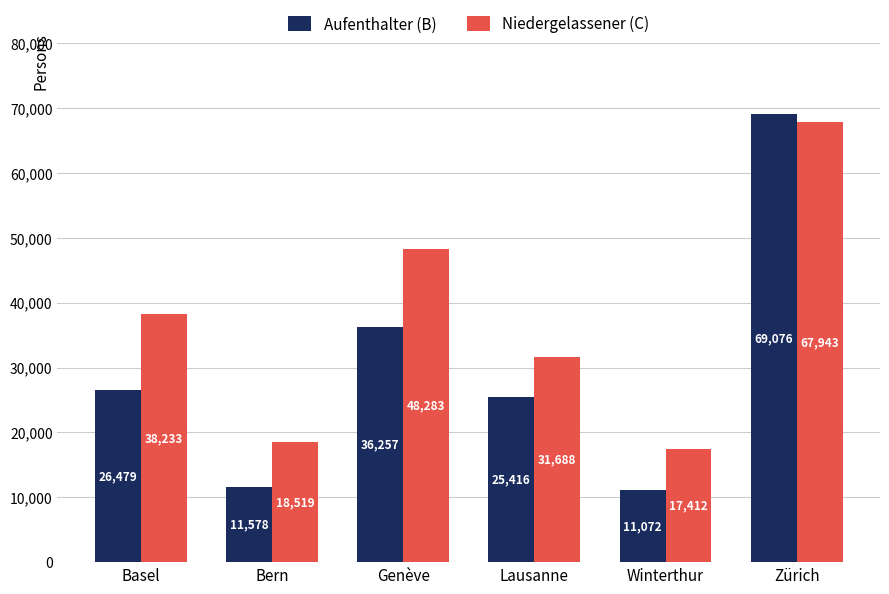

Which label corresponds to the largest value in the chart?

Zürich